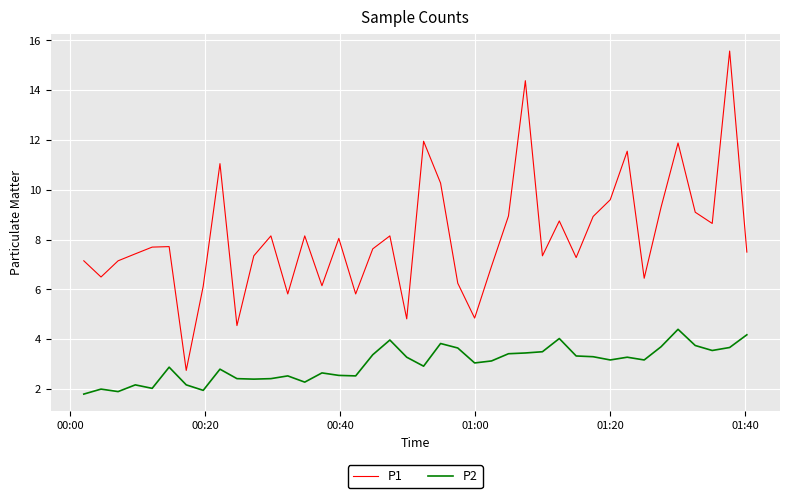

True or false: P1 and P2 intersect in this chart.

False